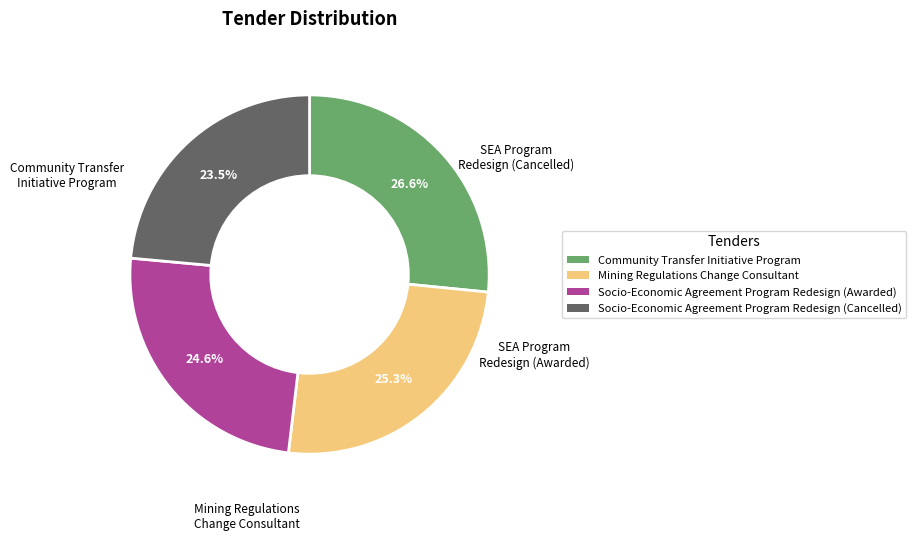

To the nearest percent, what percentage of the pie is Mining Regulations Change Consultant?

25%